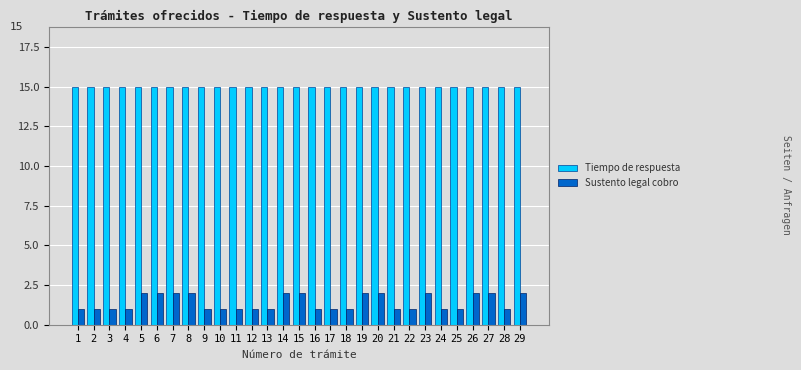

Reading left to right, transcribe all the data shown in this chart.

Tiempo de respuesta: 15	15	15	15	15	15	15	15	15	15	15	15	15	15	15	15	15	15	15	15	15	15	15	15	15	15	15	15	15
Sustento legal cobro: 1	1	1	1	2	2	2	2	1	1	1	1	1	2	2	1	1	1	2	2	1	1	2	1	1	2	2	1	2